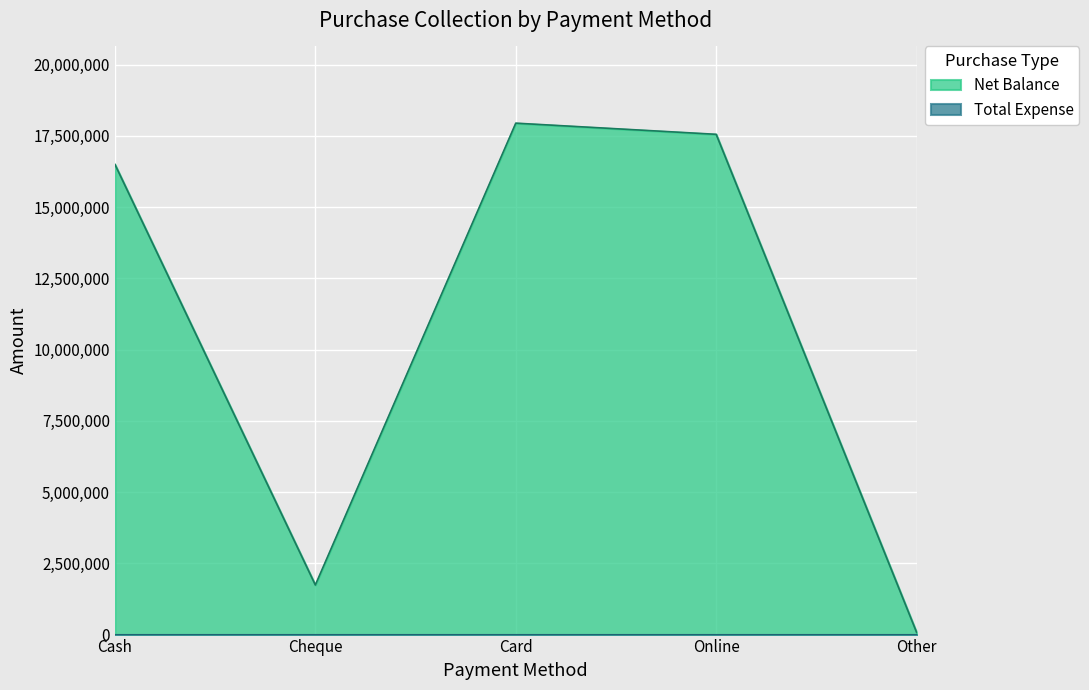

At which label is the value closest to 9010200?

Cheque